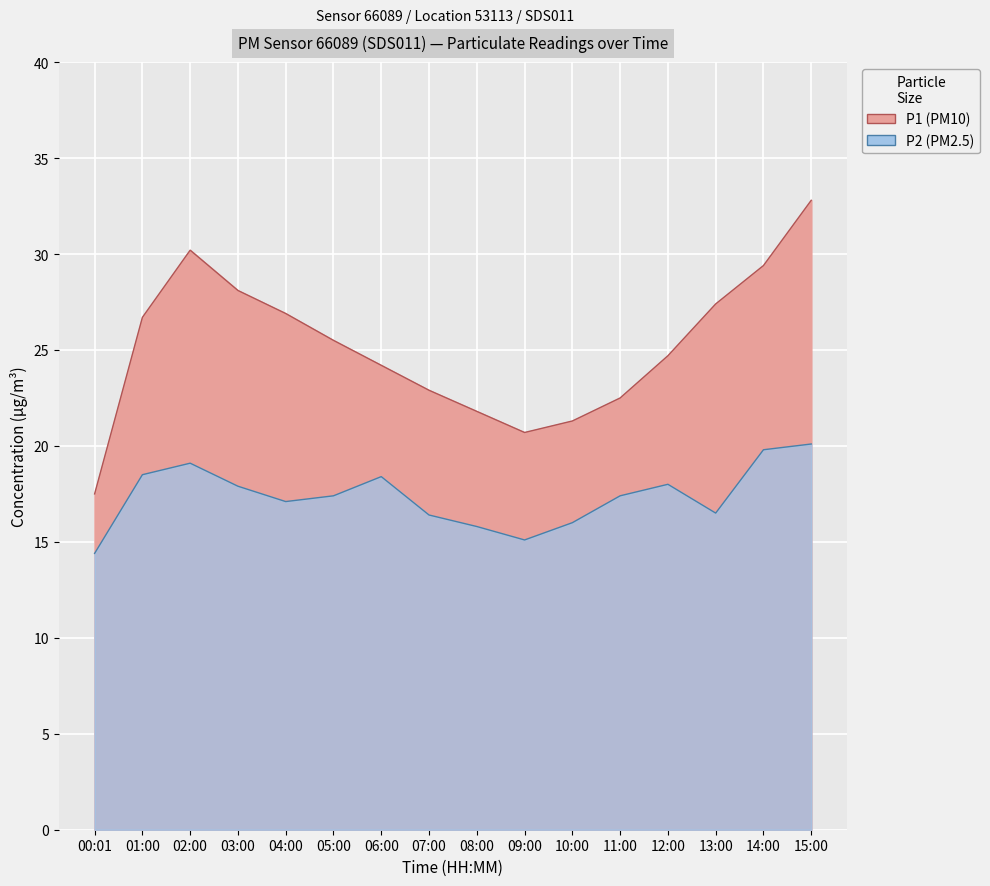

At which category does the chart reach its minimum across all series?

00:01